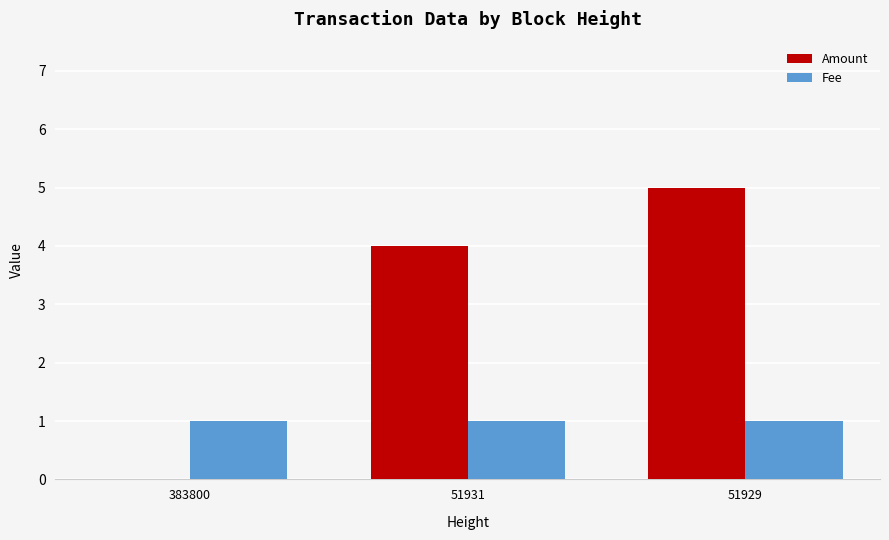

What is the sum of all Amount values?

9